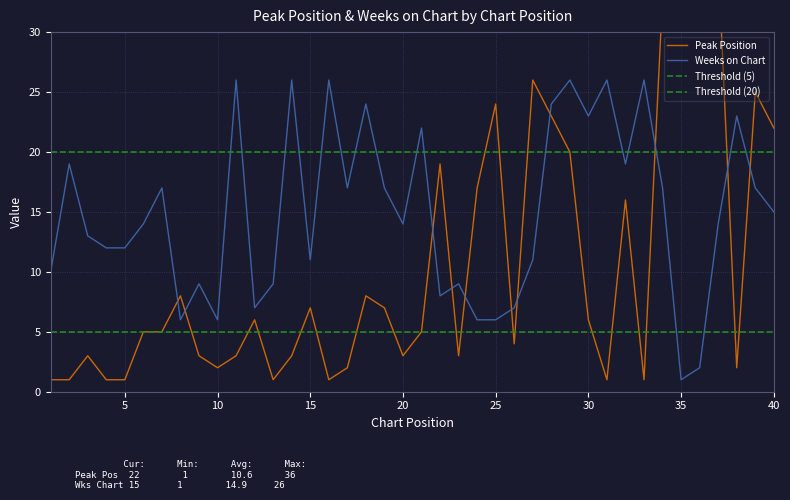

Reading left to right, list all the values displayed in this chart.

Peak Position: 1=1	2=1	3=3	4=1	5=1	6=5	7=5	8=8	9=3	10=2	11=3	12=6	13=1	14=3	15=7	16=1	17=2	18=8	19=7	20=3	21=5	22=19	23=3	24=17	25=24	26=4	27=26	28=23	29=20	30=6	31=1	32=16	33=1	34=33	35=35	36=36	37=36	38=2	39=25	40=22
Weeks on Chart: 1=10	2=19	3=13	4=12	5=12	6=14	7=17	8=6	9=9	10=6	11=26	12=7	13=9	14=26	15=11	16=26	17=17	18=24	19=17	20=14	21=22	22=8	23=9	24=6	25=6	26=7	27=11	28=24	29=26	30=23	31=26	32=19	33=26	34=17	35=1	36=2	37=14	38=23	39=17	40=15